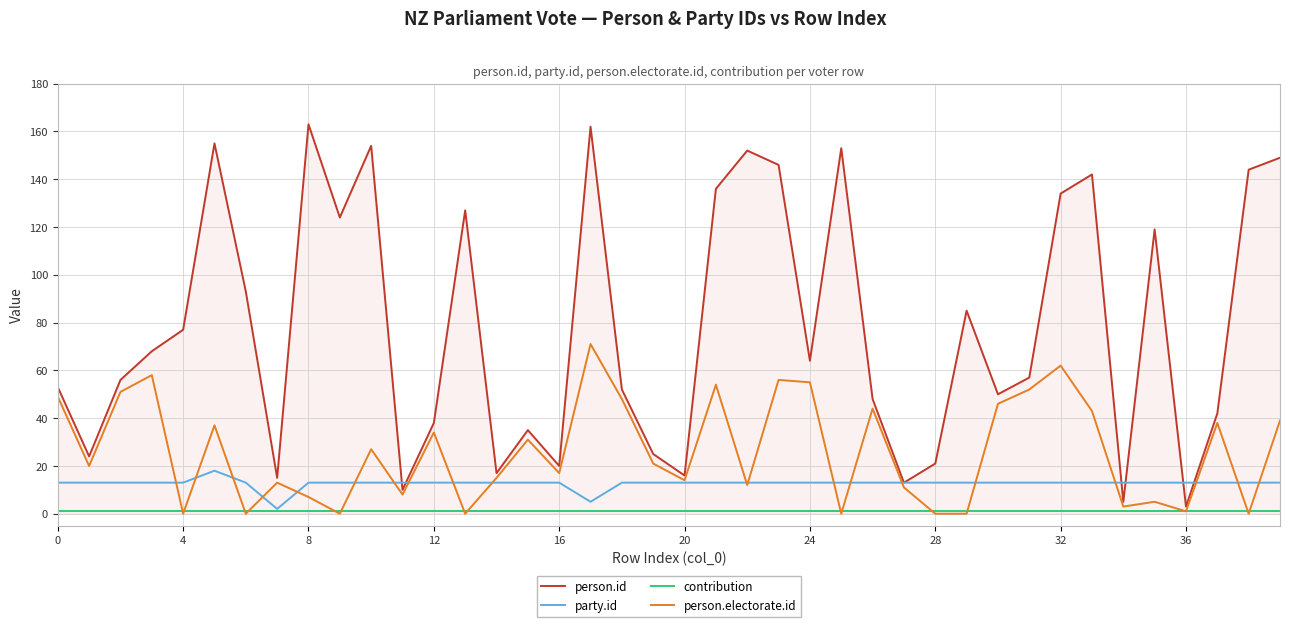

Does the chart have visible grid lines?

Yes